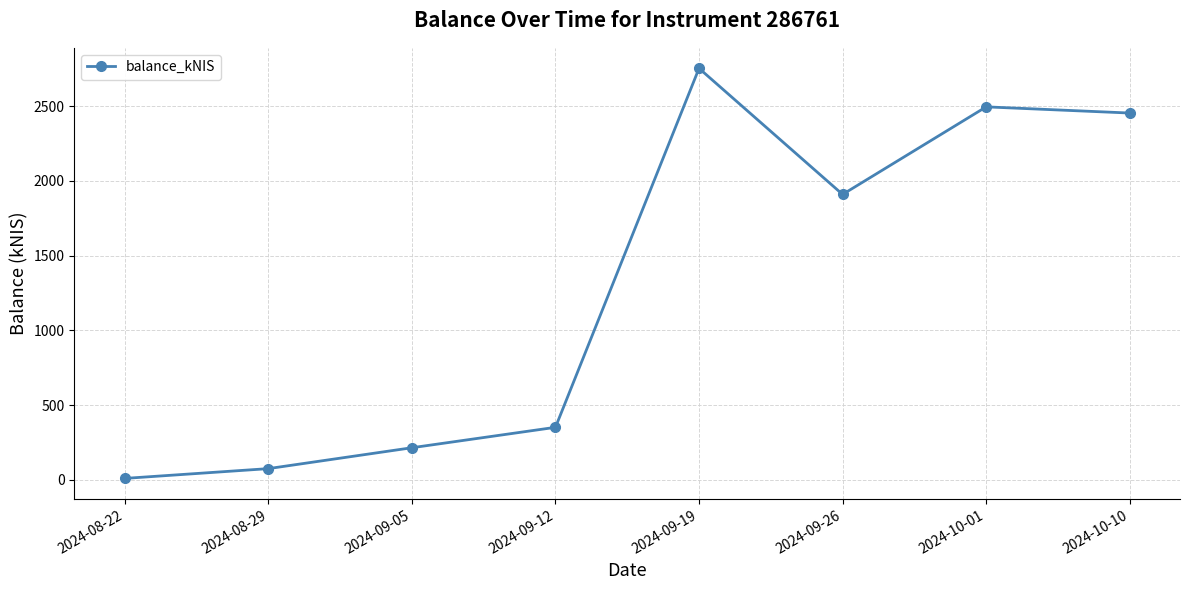

True or false: there are more than 1 points higher than both neighbors.

True